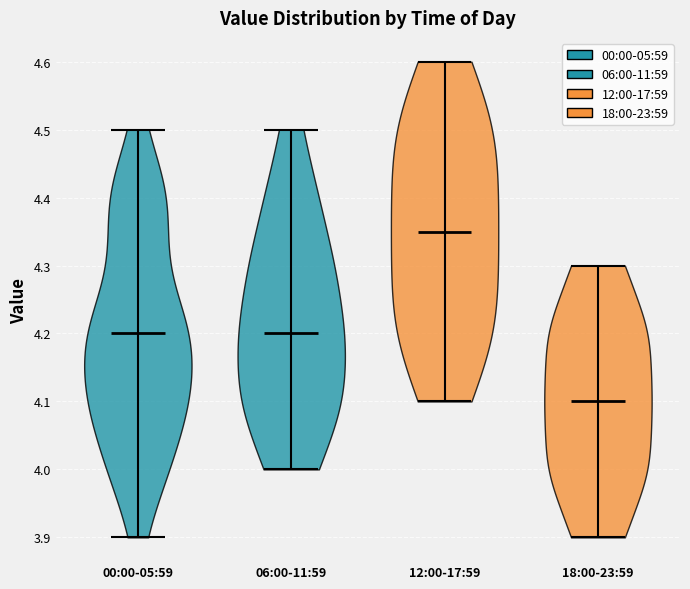

What is the lowest point the violin for 00:00-05:59 reaches on the y-axis? The values are not printed on the chart, so give them approximately, as read against the axis.

3.90